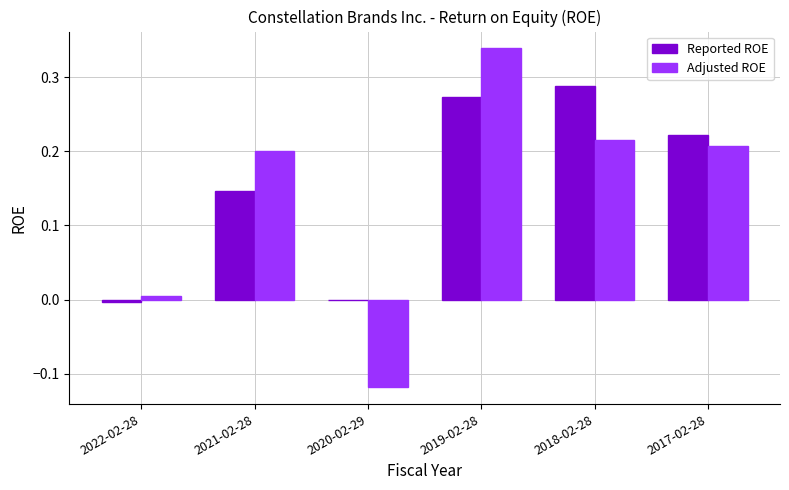

Is the value of Reported ROE at 2019-02-28 greater than the value of Adjusted ROE at 2022-02-28?

Yes